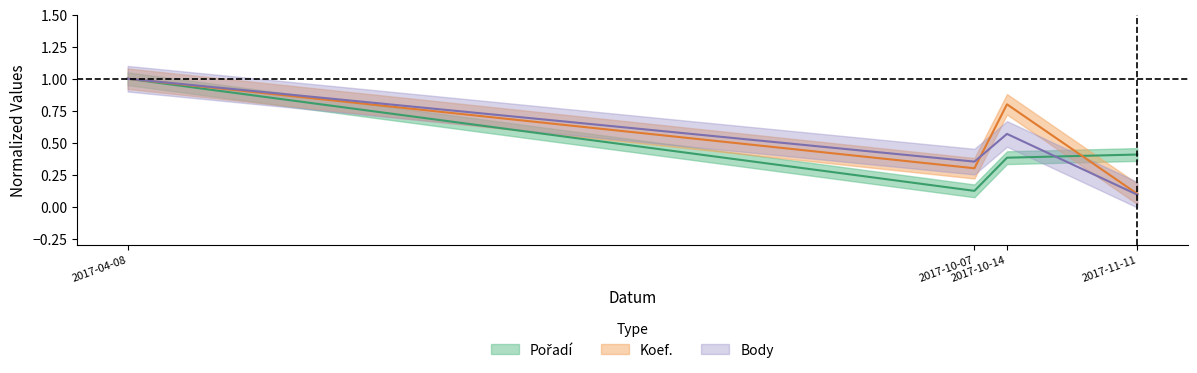

How many lines are shown in the chart?

3